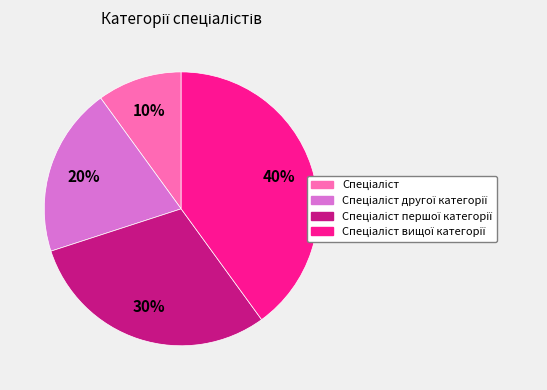

To the nearest percent, what is the difference between the largest and smallest slice percentages?

30%